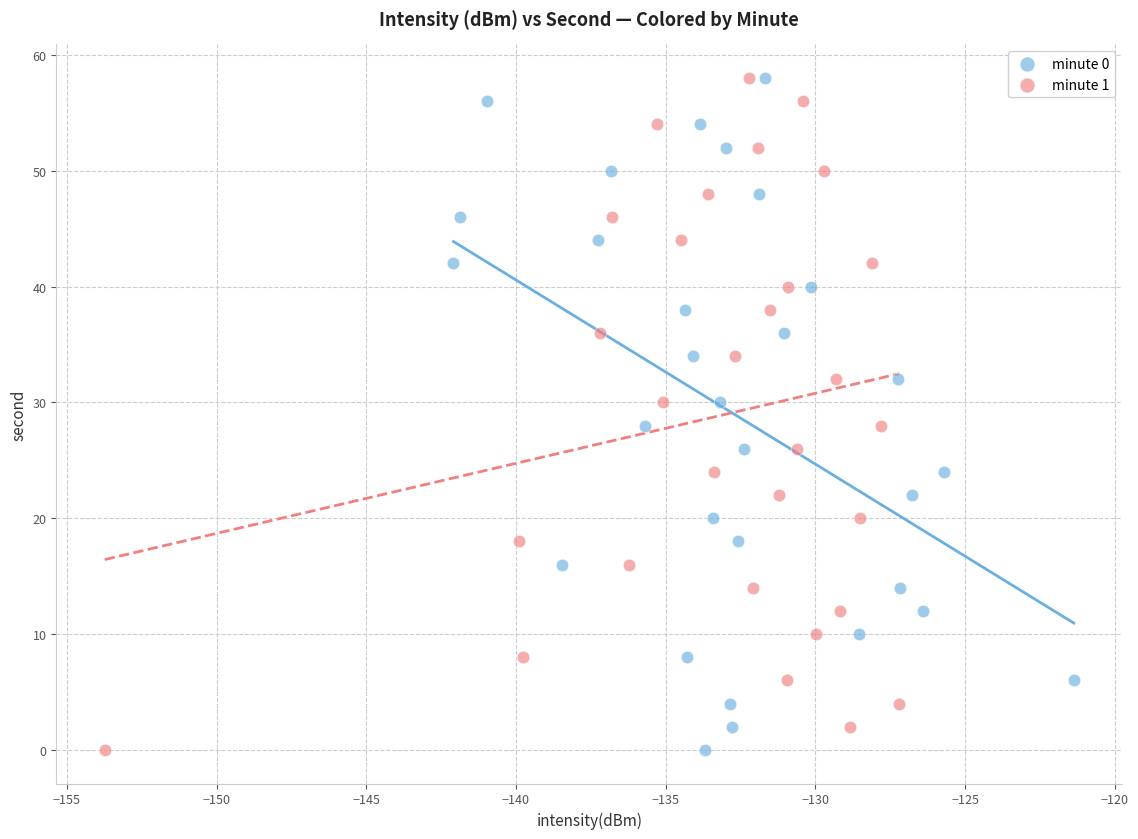

What are all the series names shown in the legend?

minute 0, minute 1